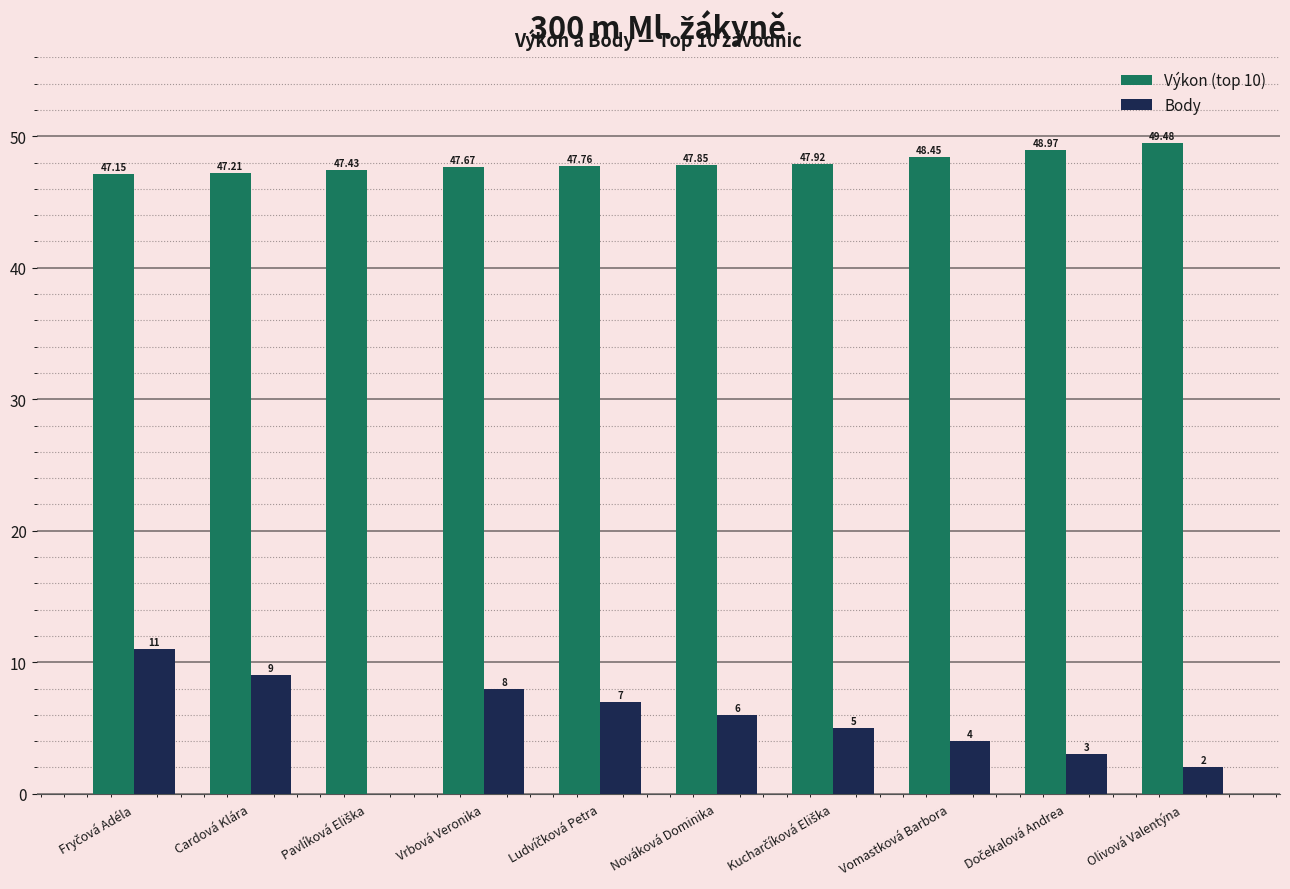

Between Cardová Klára and Olivová Valentýna, which series saw the biggest shift?

Body